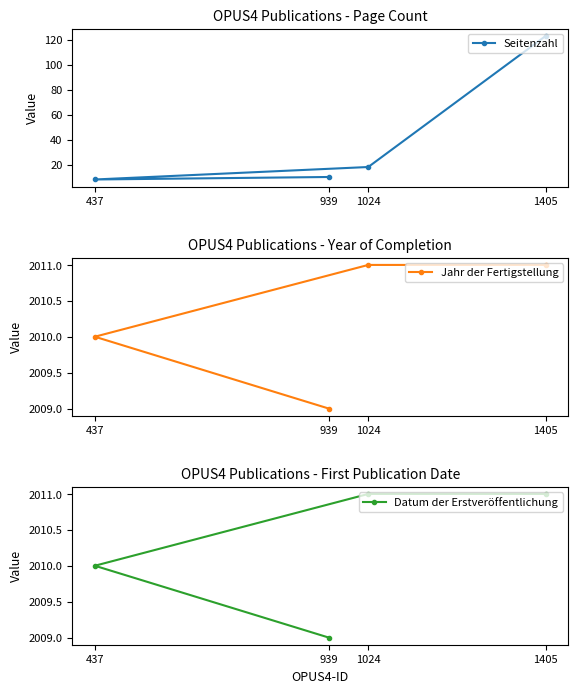

Where is Jahr der Fertigstellung nearest to the value 2010?

437